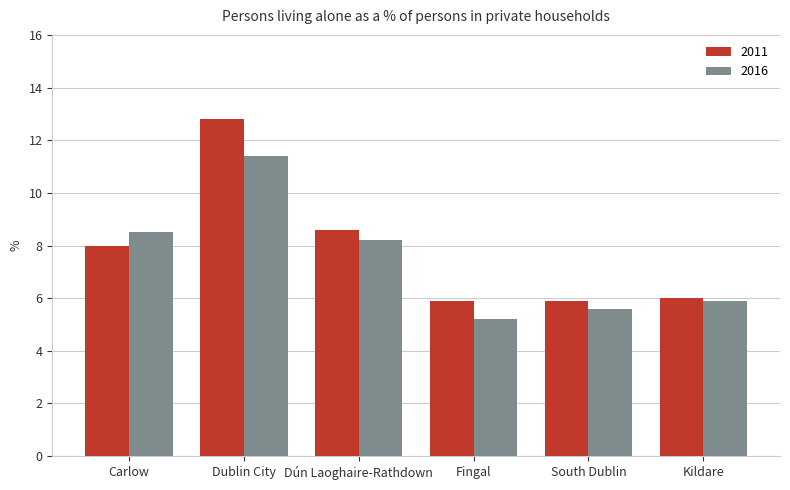

What is the sum of all 2011 values?

47.2